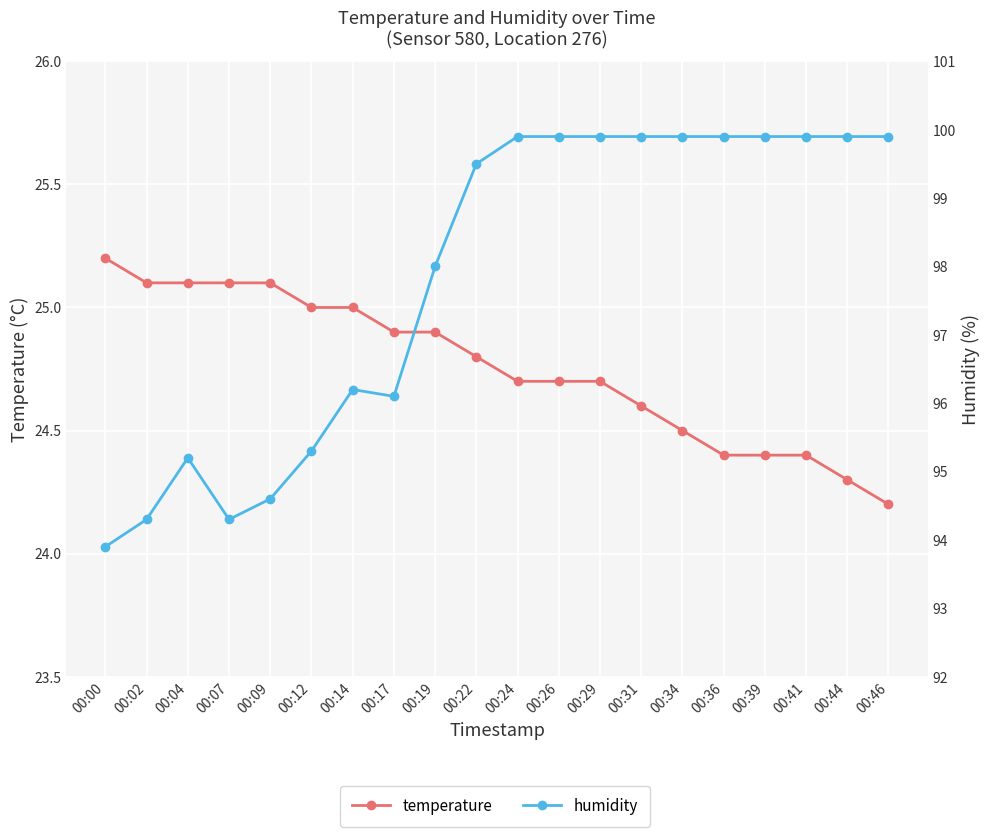

Rank the series by their average value, from lowest to highest.

temperature, humidity